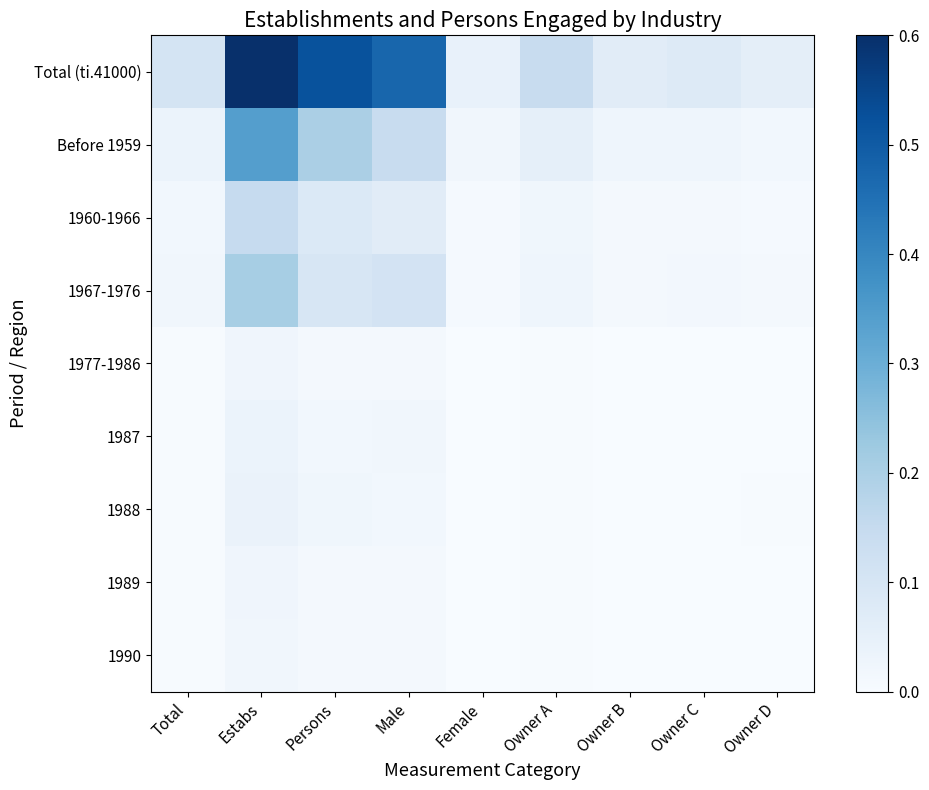

At which label is 1987 closest to 0?

Female